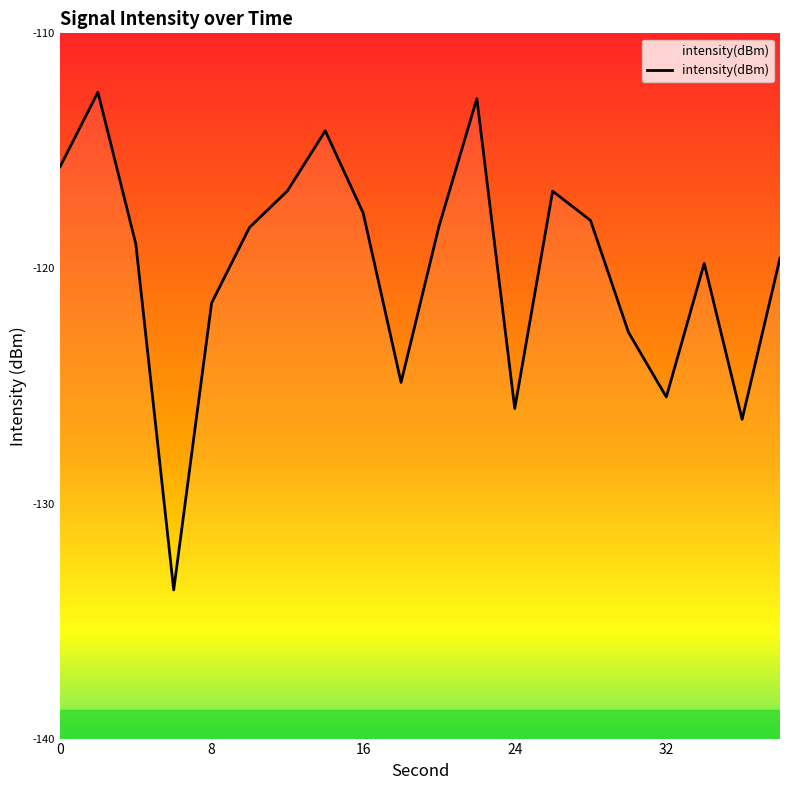

Reading left to right, list all the values displayed in this chart.

0=-115.7	2=-112.5	4=-119.0	6=-133.7	8=-121.5	10=-118.3	12=-116.7	14=-114.1	16=-117.6	18=-124.8	20=-118.2	22=-112.8	24=-126.0	26=-116.7	28=-118.0	30=-122.7	32=-125.5	34=-119.8	36=-126.4	38=-119.6